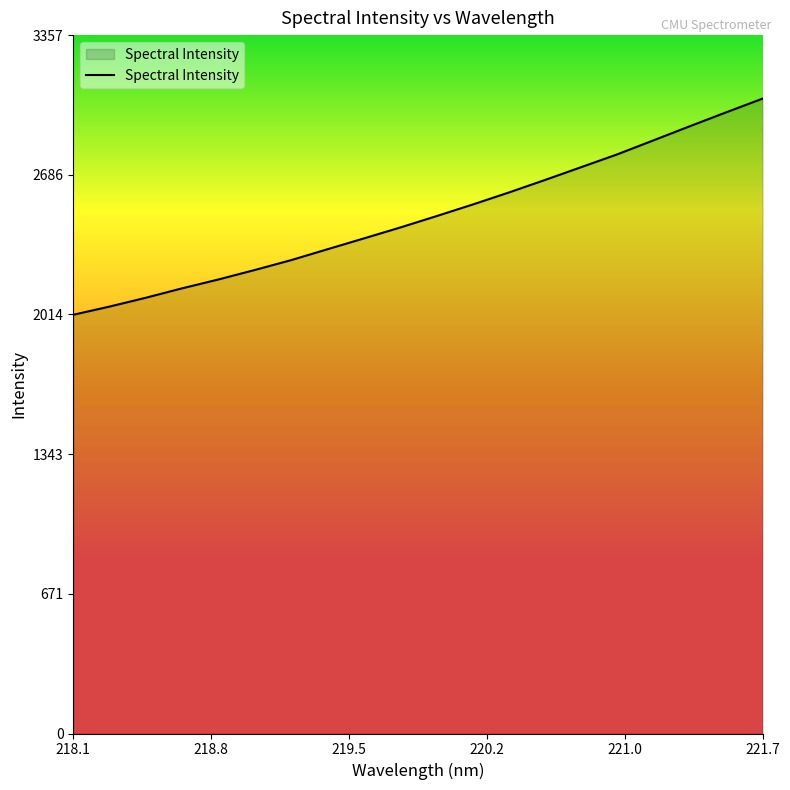

Reading left to right, list all the values displayed in this chart.

2012.8	2052.1	2094.6	2139.9	2182.5	2228.0	2275.3	2327.6	2379.4	2431.8	2486.5	2542.4	2600.4	2660.8	2722.5	2784.4	2851.9	2919.5	2986.2	3051.8